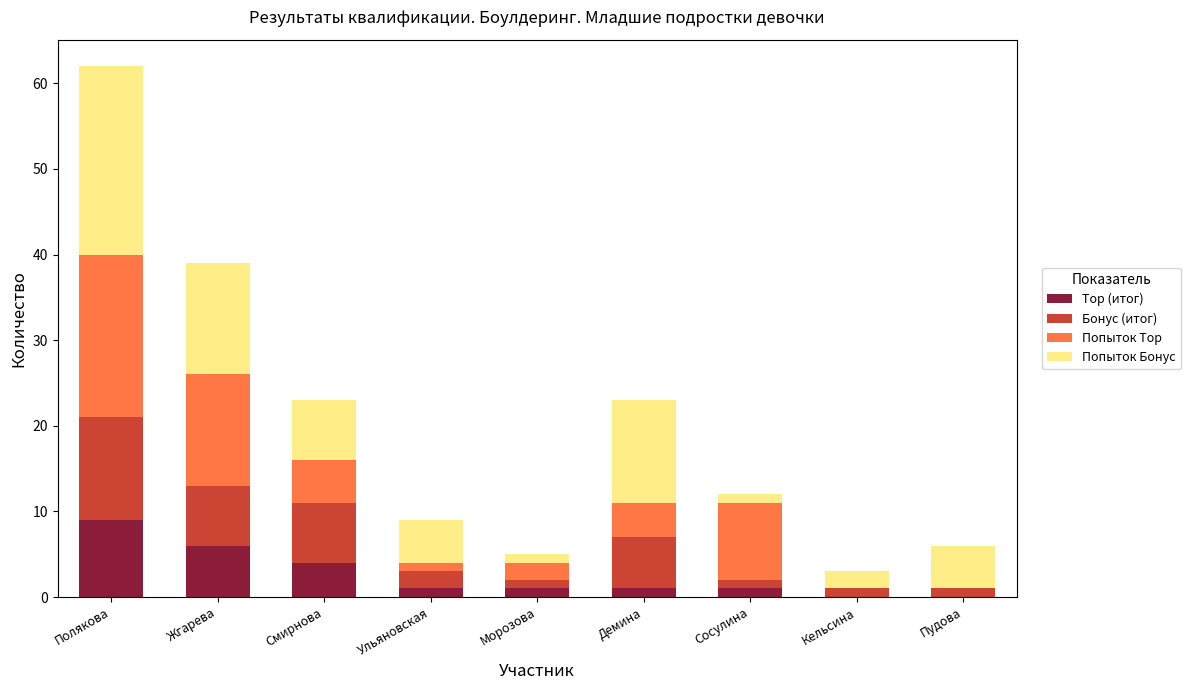

What is the total value across all series at Жгарева?

39